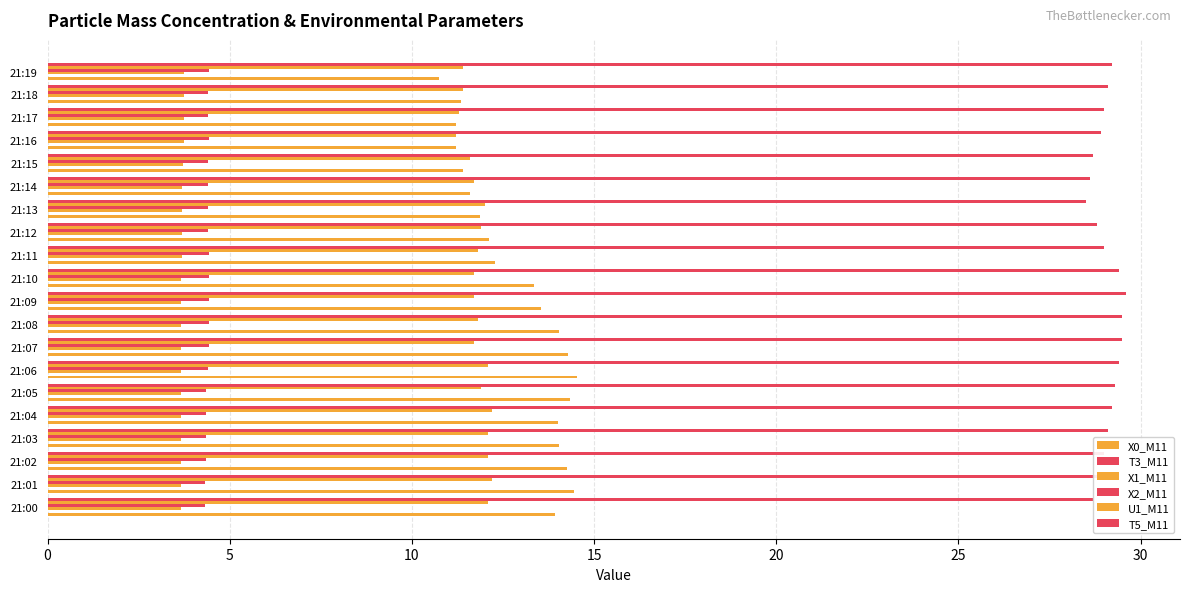

What is the difference between the maximum and second lowest values in the U1_M11 series?

0.9